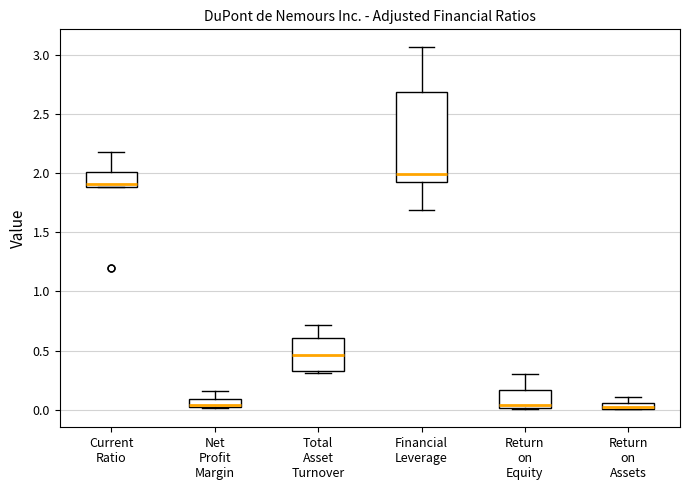

Comparing the boxes themselves (not the whiskers), which one is the tallest?

Financial Leverage